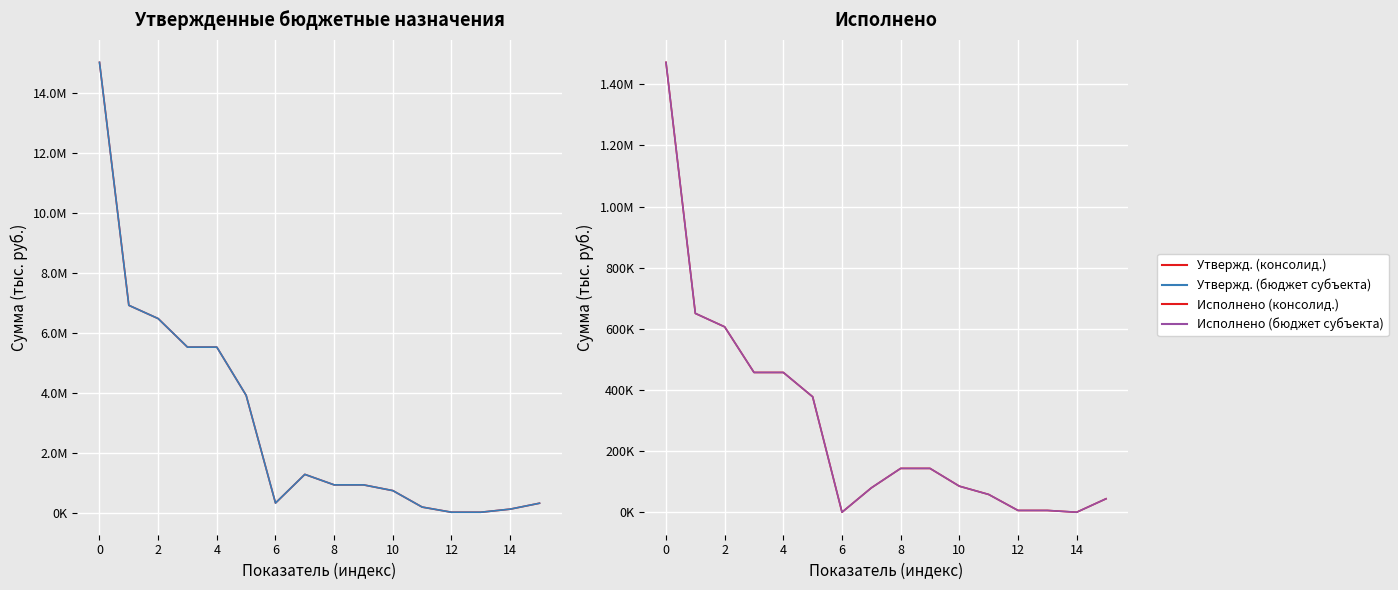

True or false: Исполнено (консолид. бюджет) and Исполнено (бюджет субъекта) intersect in this chart.

False